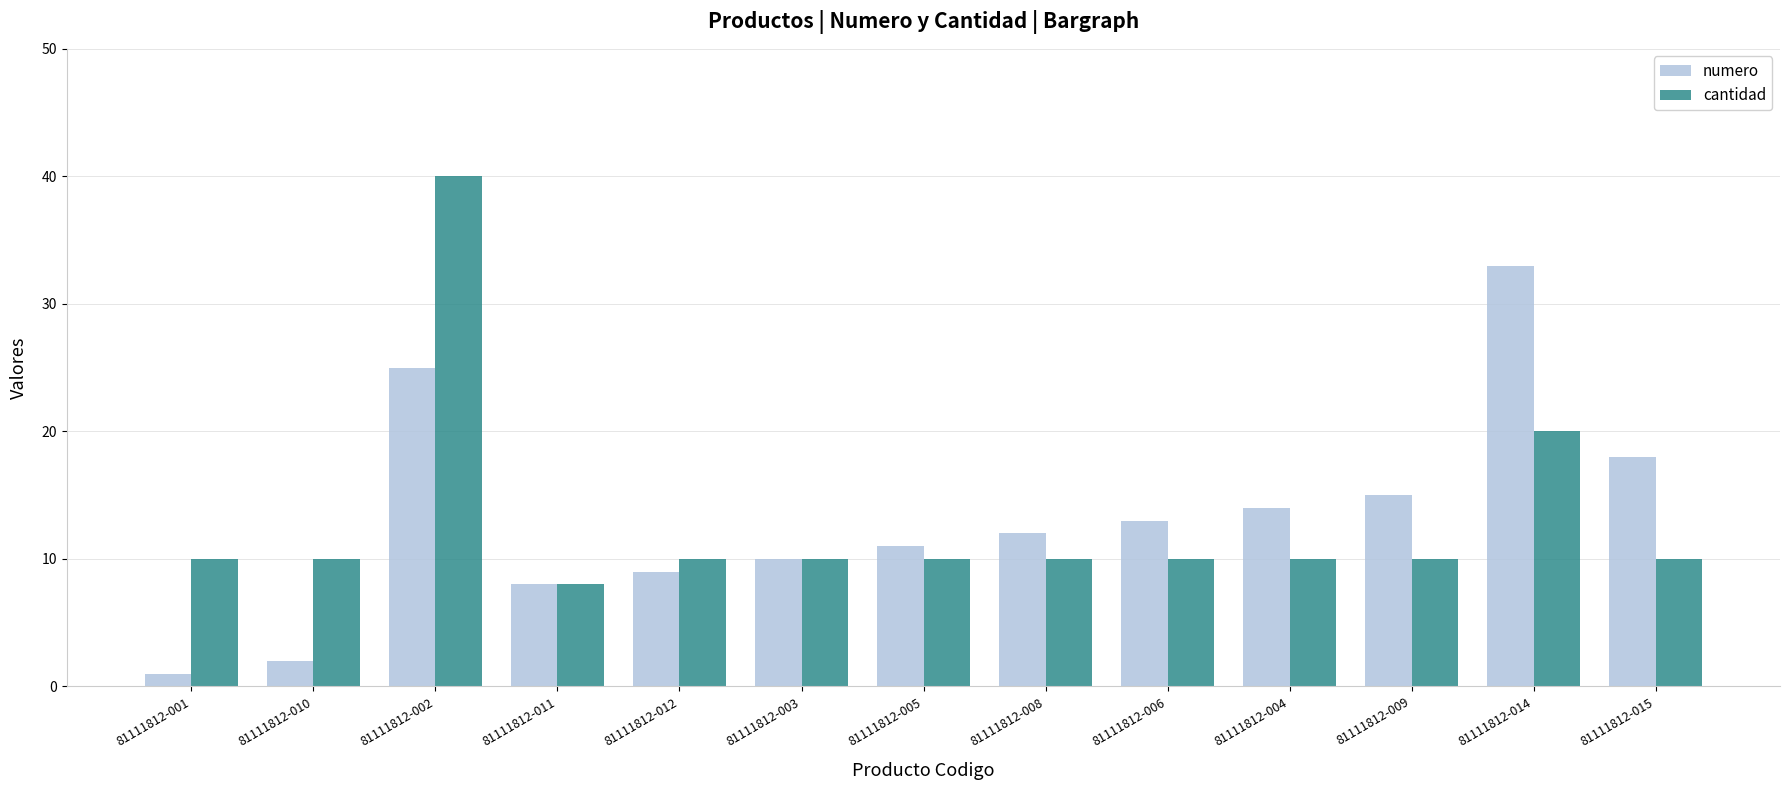

At which label does numero reach its minimum?

81111812-001